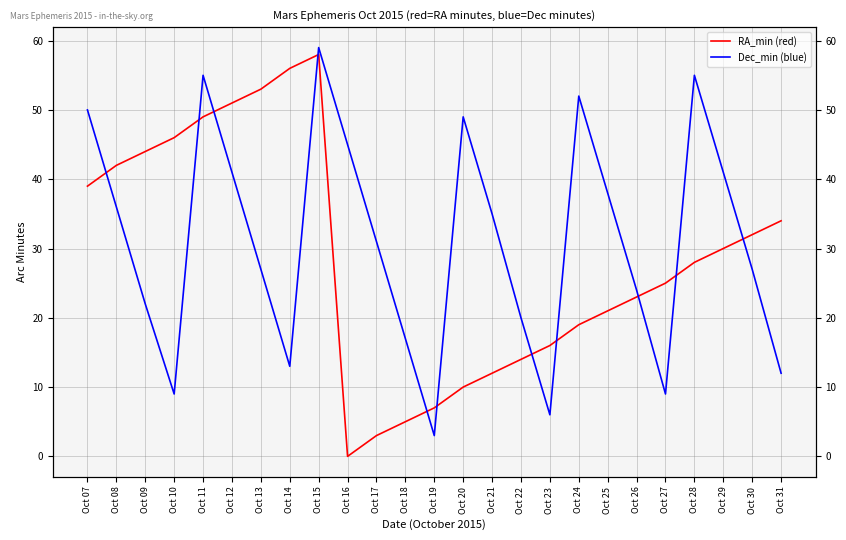

The RA_min (red) series shows 21 at Oct 25. True or false?

True